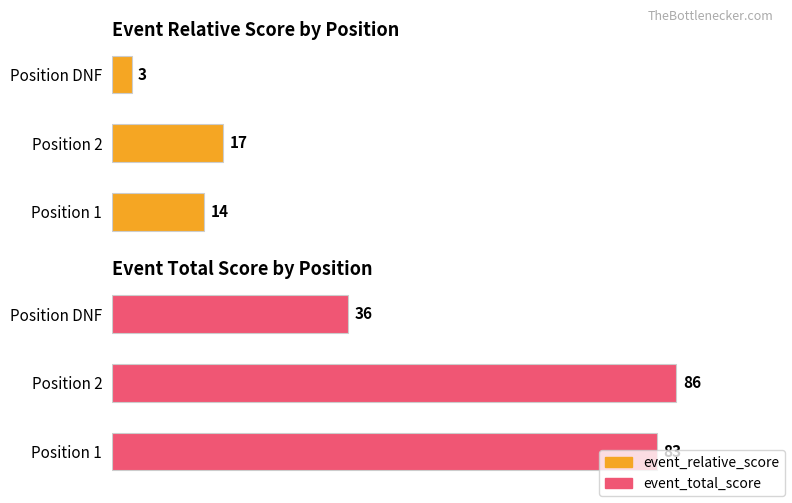

Reading right to left, list all the values displayed in this chart.

event_relative_score: 2=3	1=17	0=14
event_total_score: 2=36	1=86	0=83